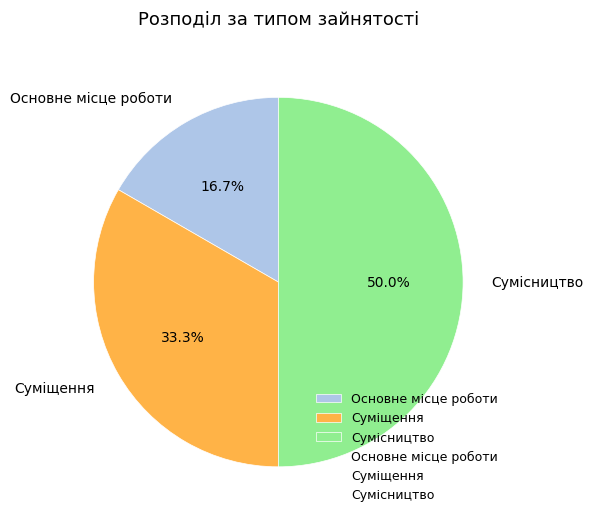

Is the sum of Сумісництво and Основне місце роботи greater than half?

Yes